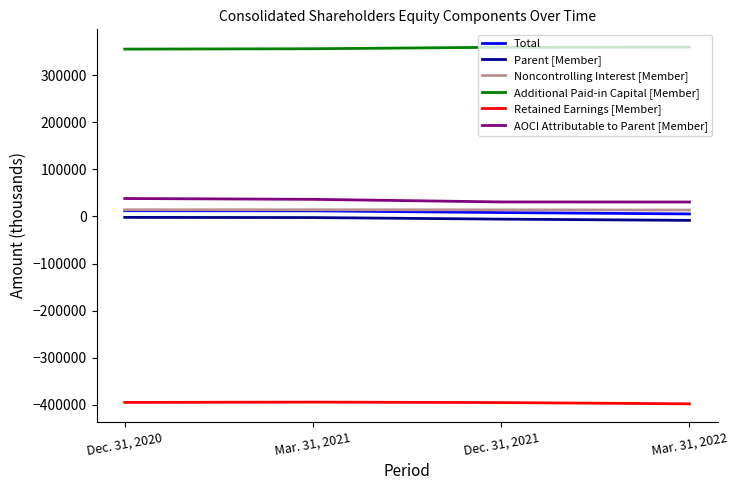

List the labels in order of Additional Paid-in Capital [Member] value, largest first.

Mar. 31, 2022, Dec. 31, 2021, Mar. 31, 2021, Dec. 31, 2020